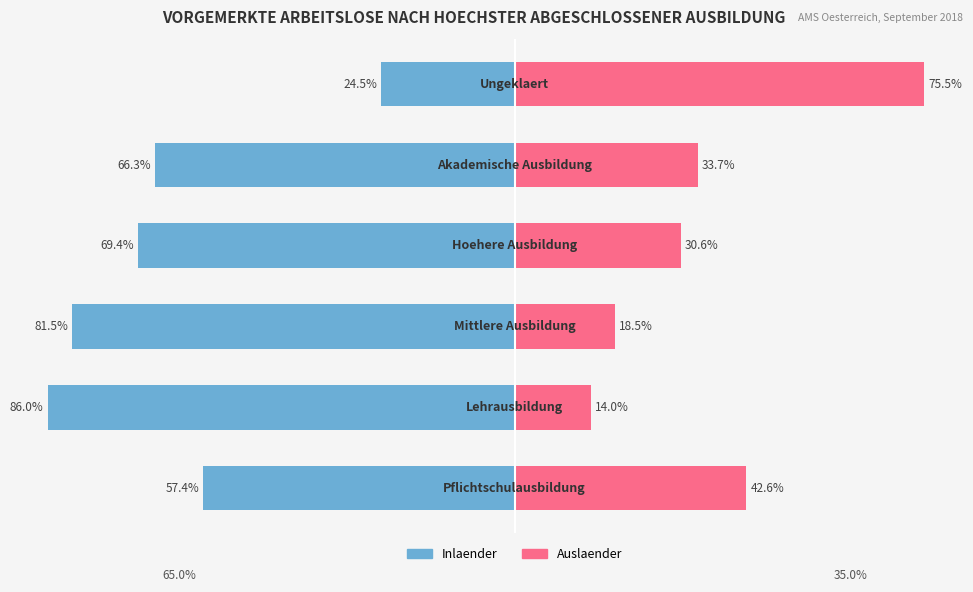

The value of Auslaender at 1 is 14.0. True or false?

True